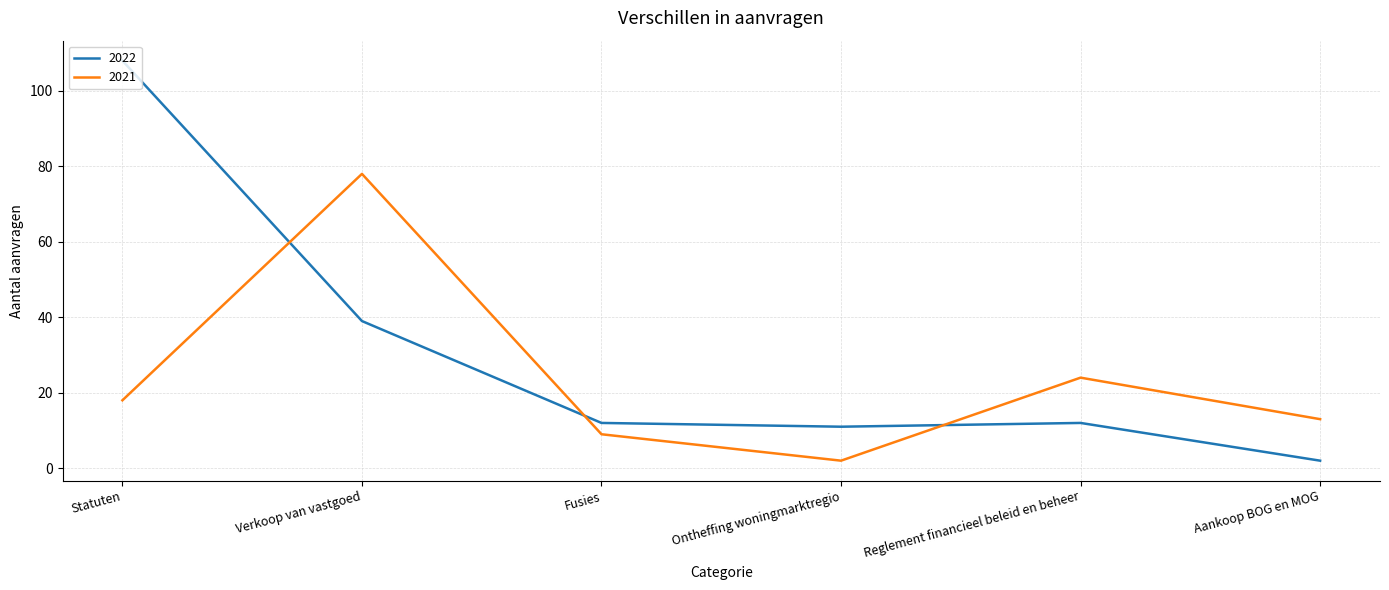

True or false: 2022 has more than 0 points higher than both neighbors.

True